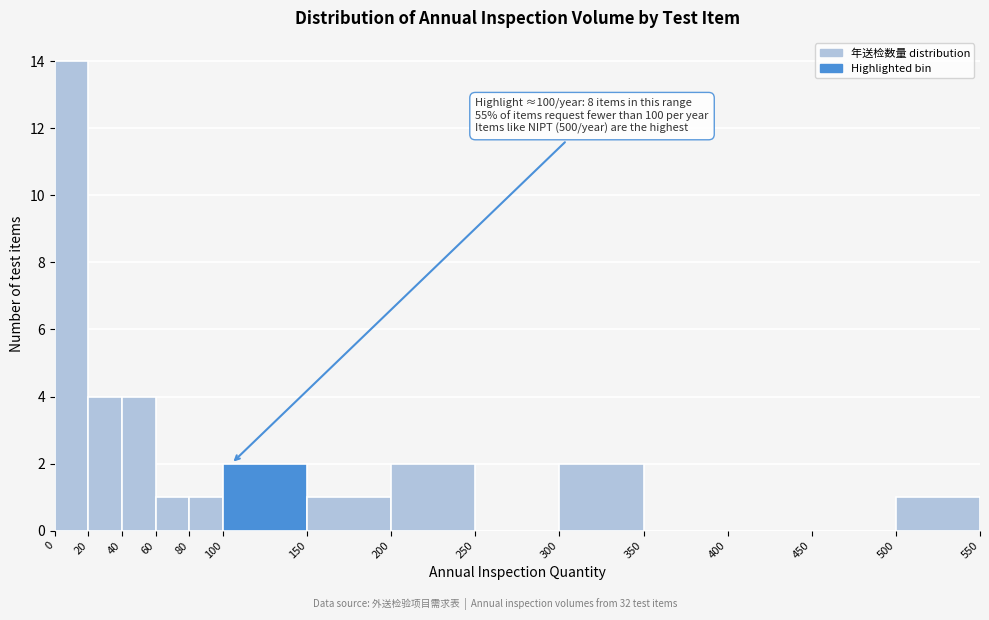

Over which range of the x-axis is the bar tallest?

0 to 20